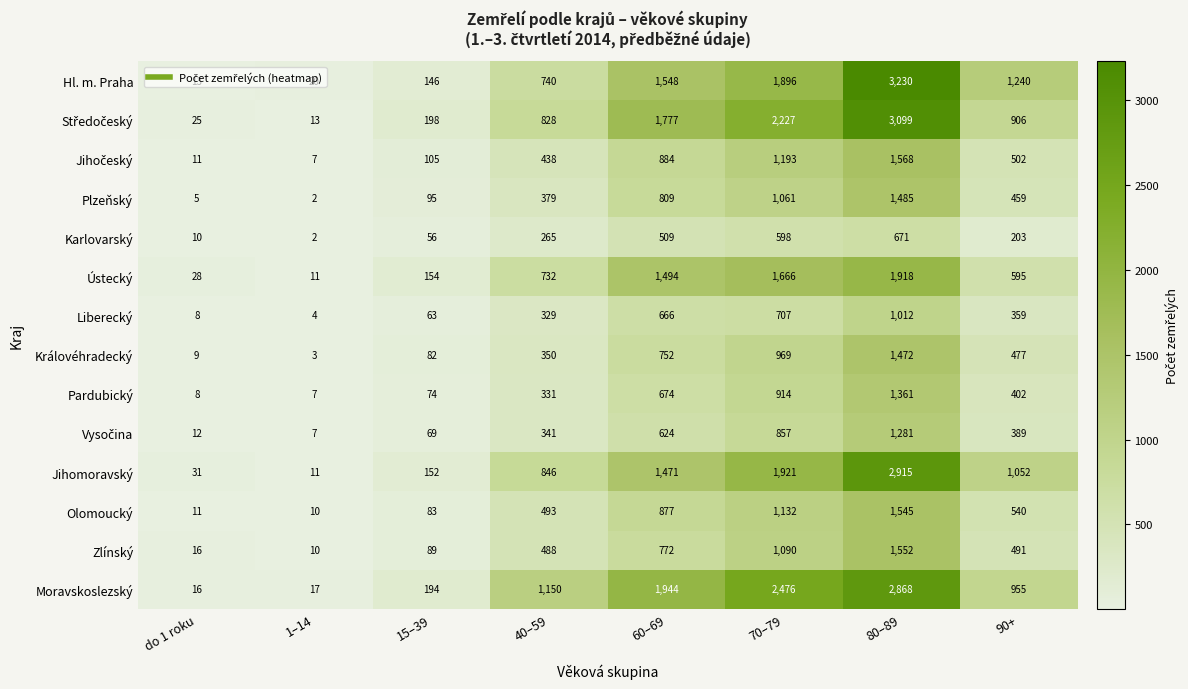

True or false: Hl. m. Praha has a value of 13 at do 1 roku.

True